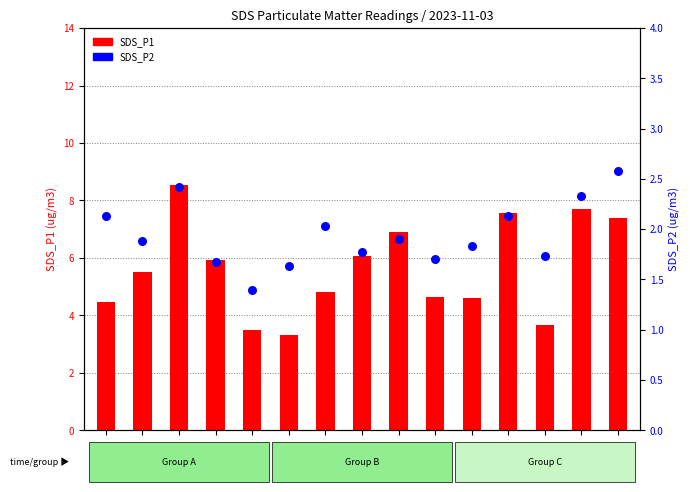

What are all the series names shown in the legend?

SDS_P1, SDS_P2